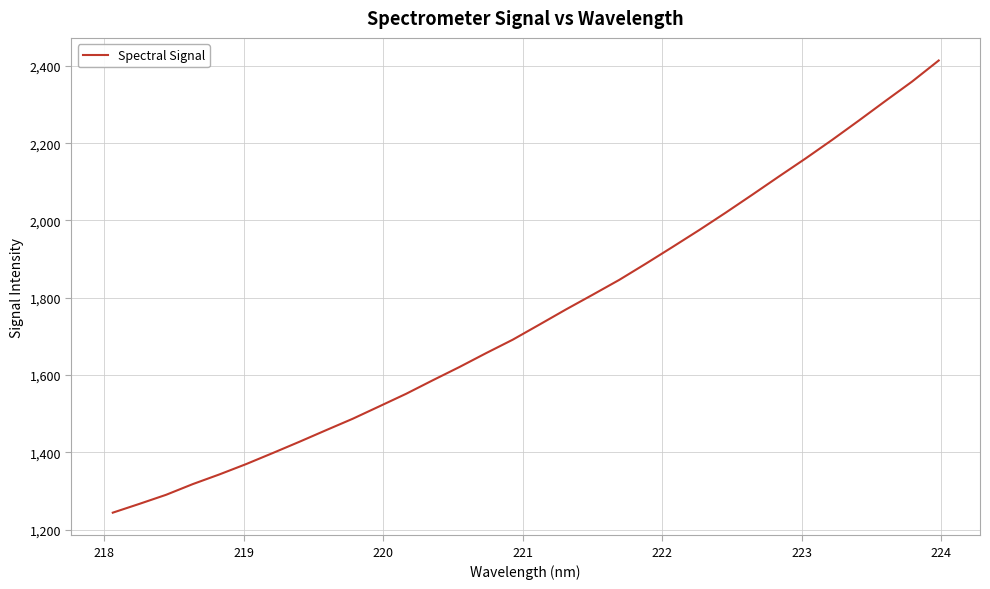

What is the maximum value shown in the chart?

2413.9